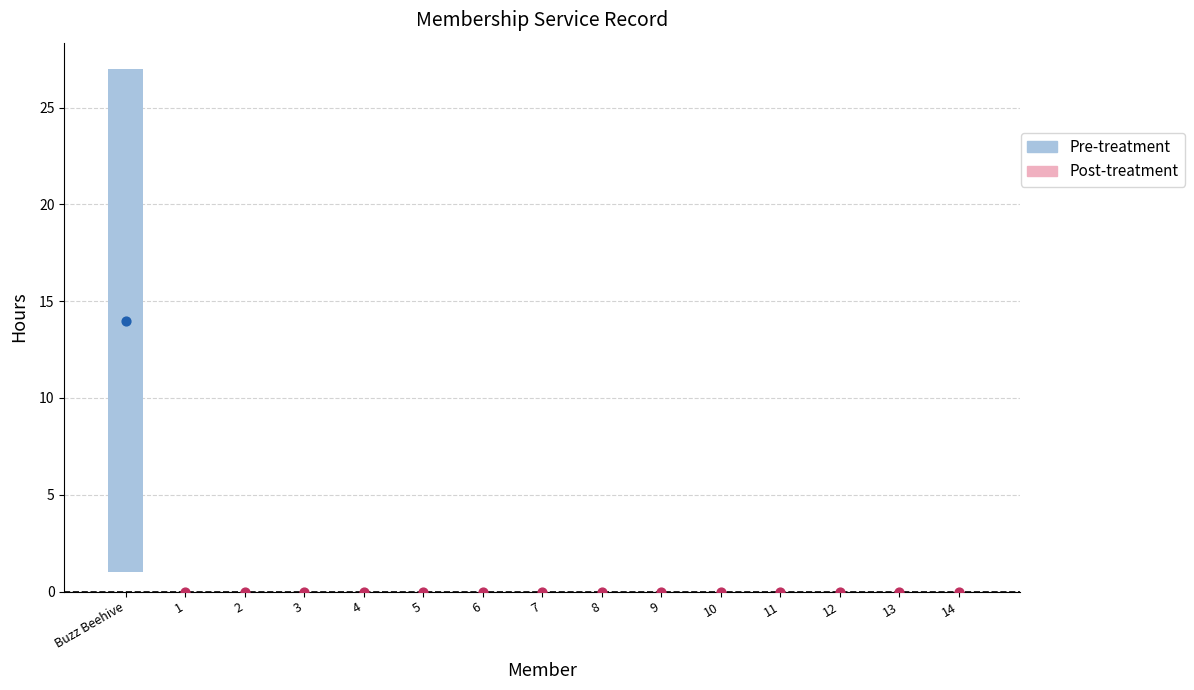

At which category is the sum across all series the highest?

Buzz Beehive